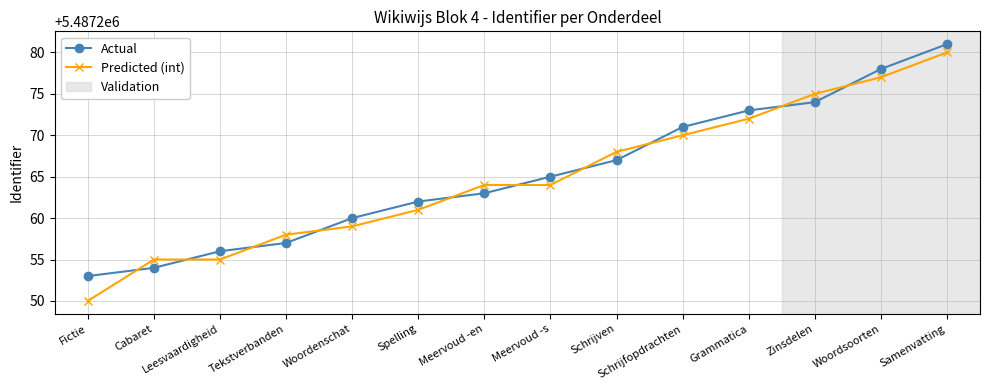

Is the value of Predicted (int) at Cabaret greater than the value of Actual at Grammatica?

No